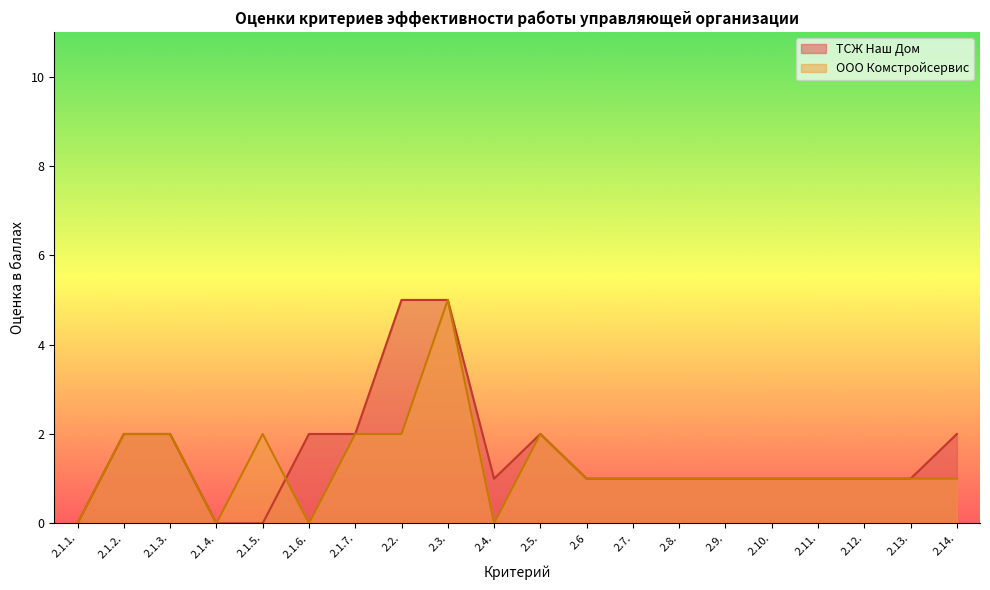

At which category is the sum across all series the highest?

2.3.